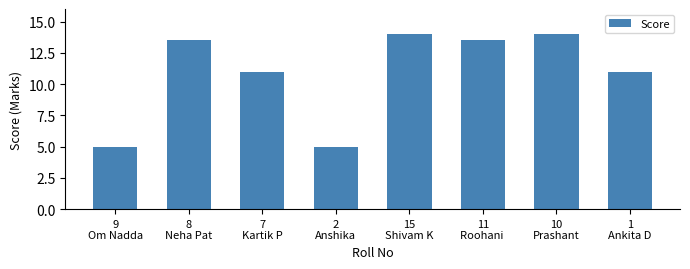

True or false: the data shows 11.0 at 1
Ankita D.

True